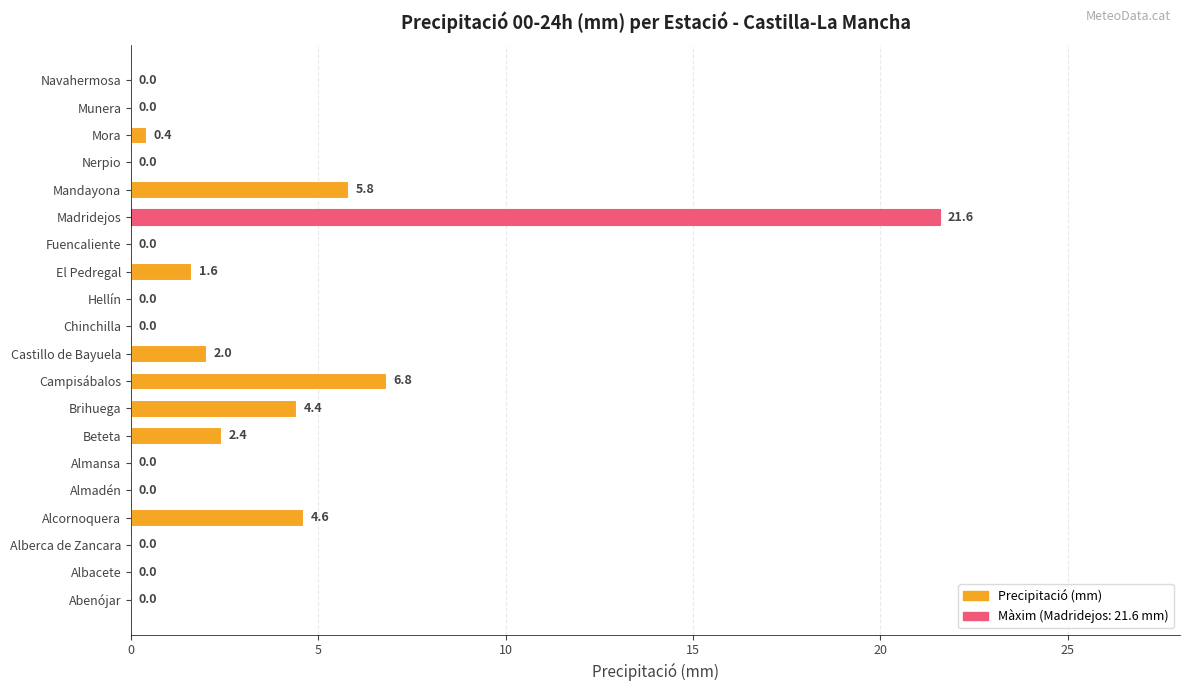

The chart shows a value of 0.0 at Navahermosa. True or false?

True